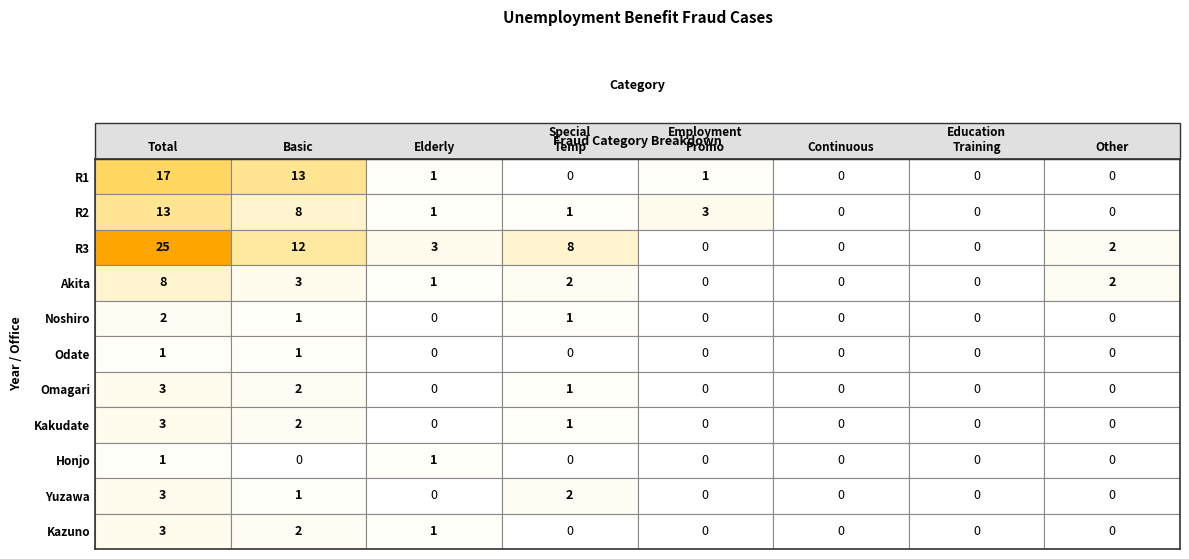

Which series has the largest total across all categories?

R3